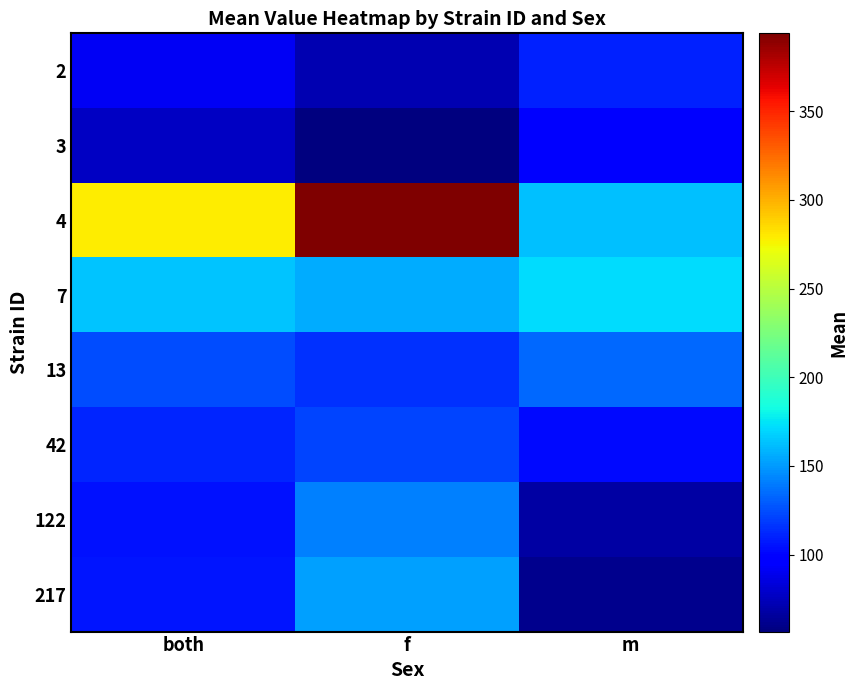

Reading left to right, what are all the values shown in this chart?

2: both=91.0	f=71.5	m=110.5
3: both=77.6	f=56.7	m=98.5
4: both=278.0	f=393.8	m=162.2
7: both=164.2	f=156.6	m=171.8
13: both=125.1	f=115.8	m=134.4
42: both=111.8	f=121.4	m=102.2
122: both=104.9	f=141.3	m=68.5
217: both=106.6	f=152.7	m=60.6